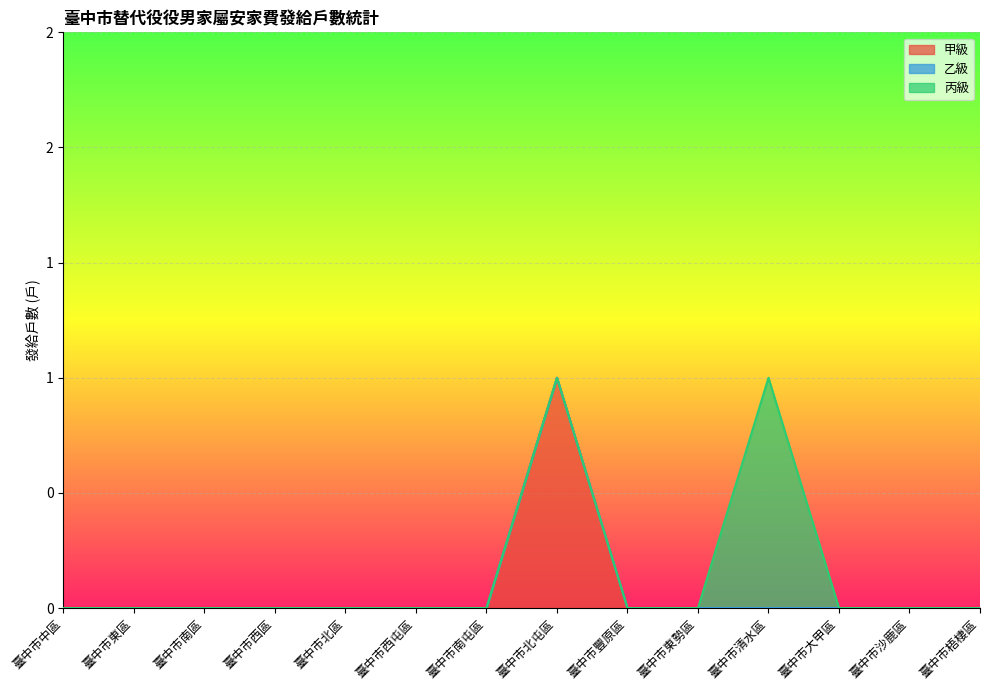

At how many categories does at least one series exceed 0?

2